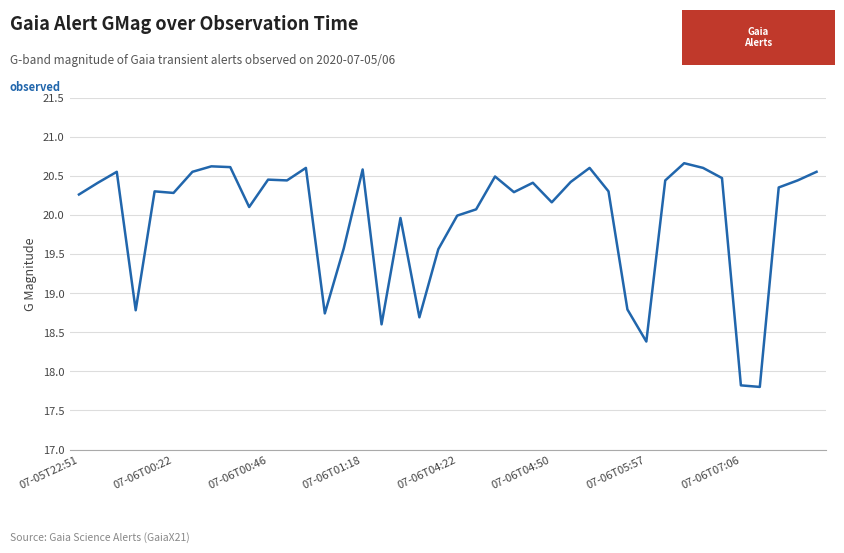

What is the minimum value shown in the chart?

17.8